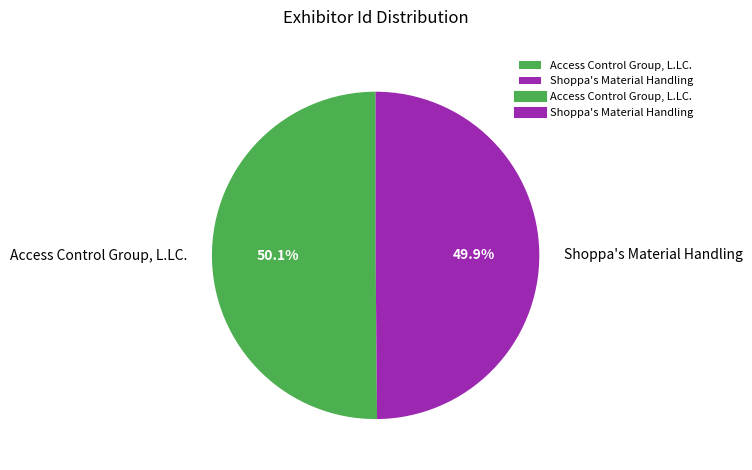

Rank the categories by value from lowest to highest.

Shoppa's Material Handling, Access Control Group, L.LC.